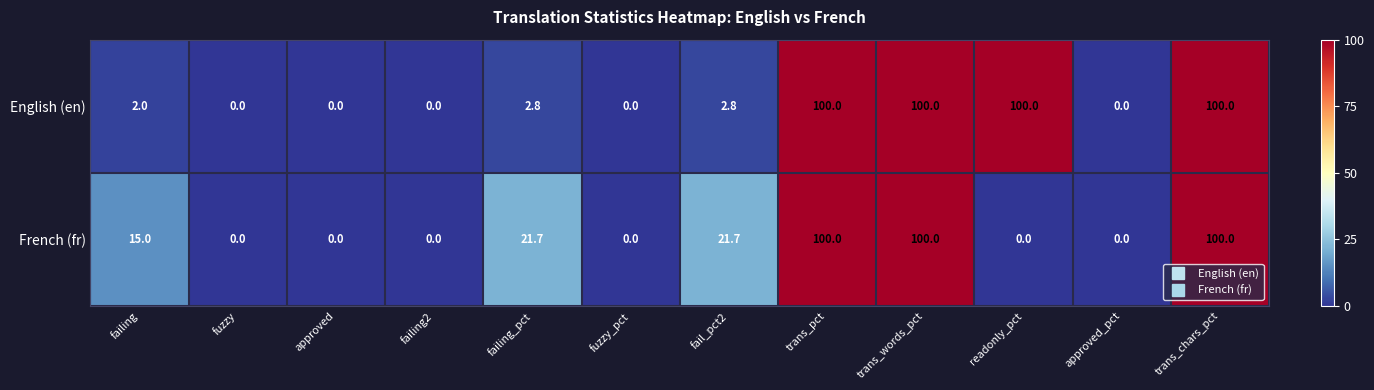

How many French (fr) values are between 0 and 100?

12